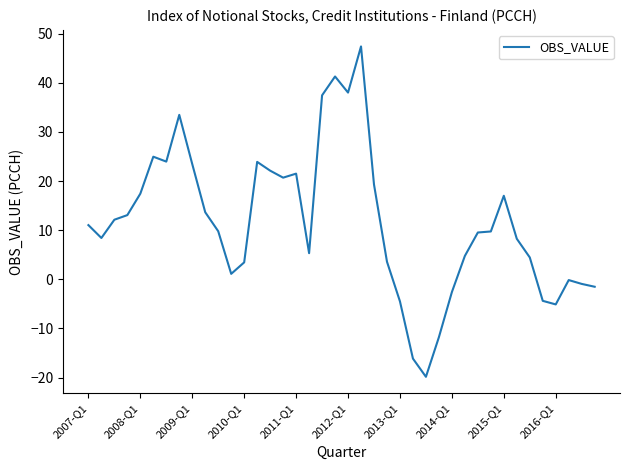

What is the greatest value displayed?

47.4